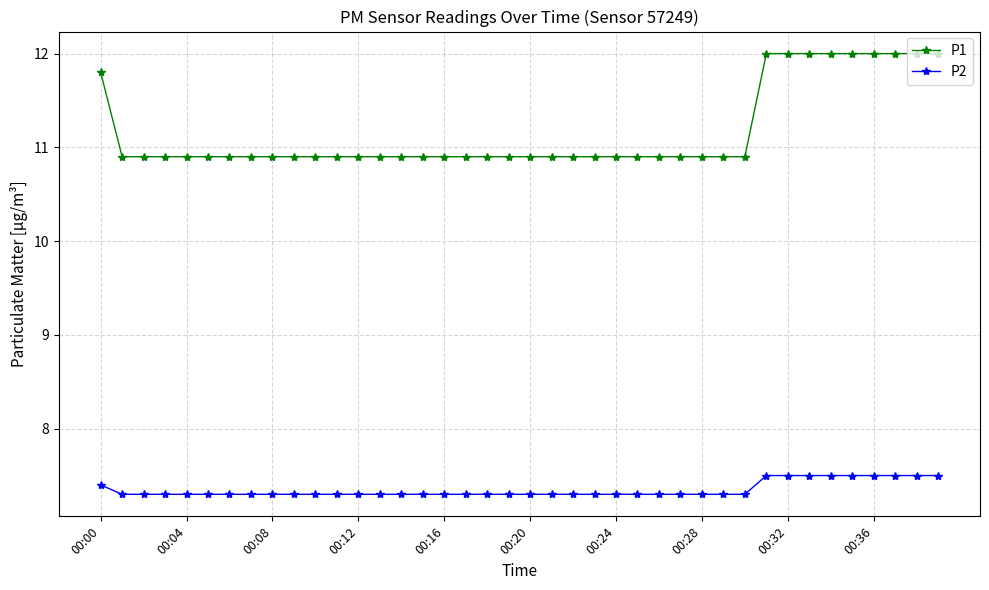

At how many categories does at least one series exceed 8?

40